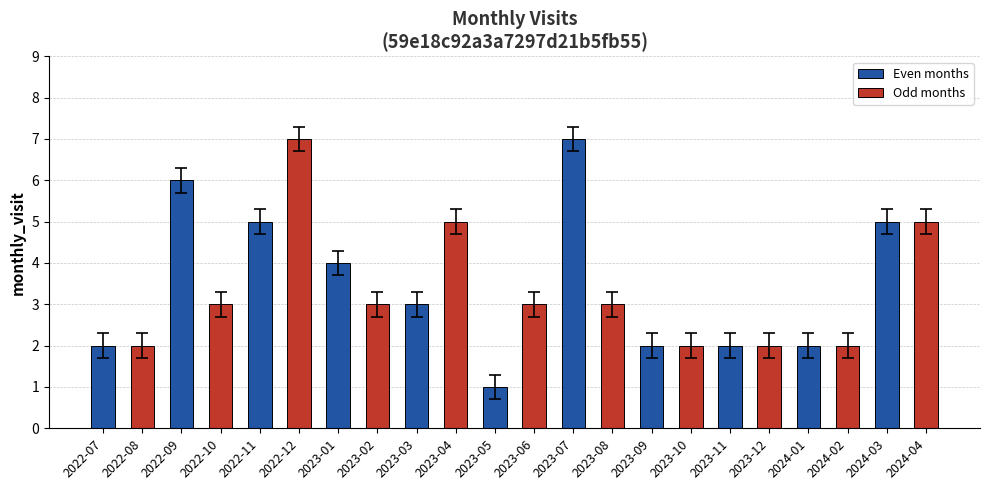

What is the sum of all Even months values?

39